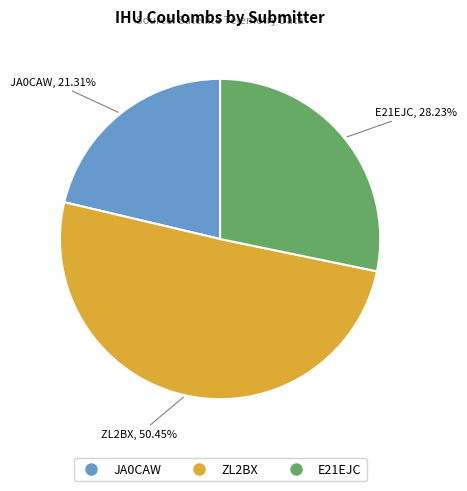

What percentage is NOT represented by E21EJC?

71.8%